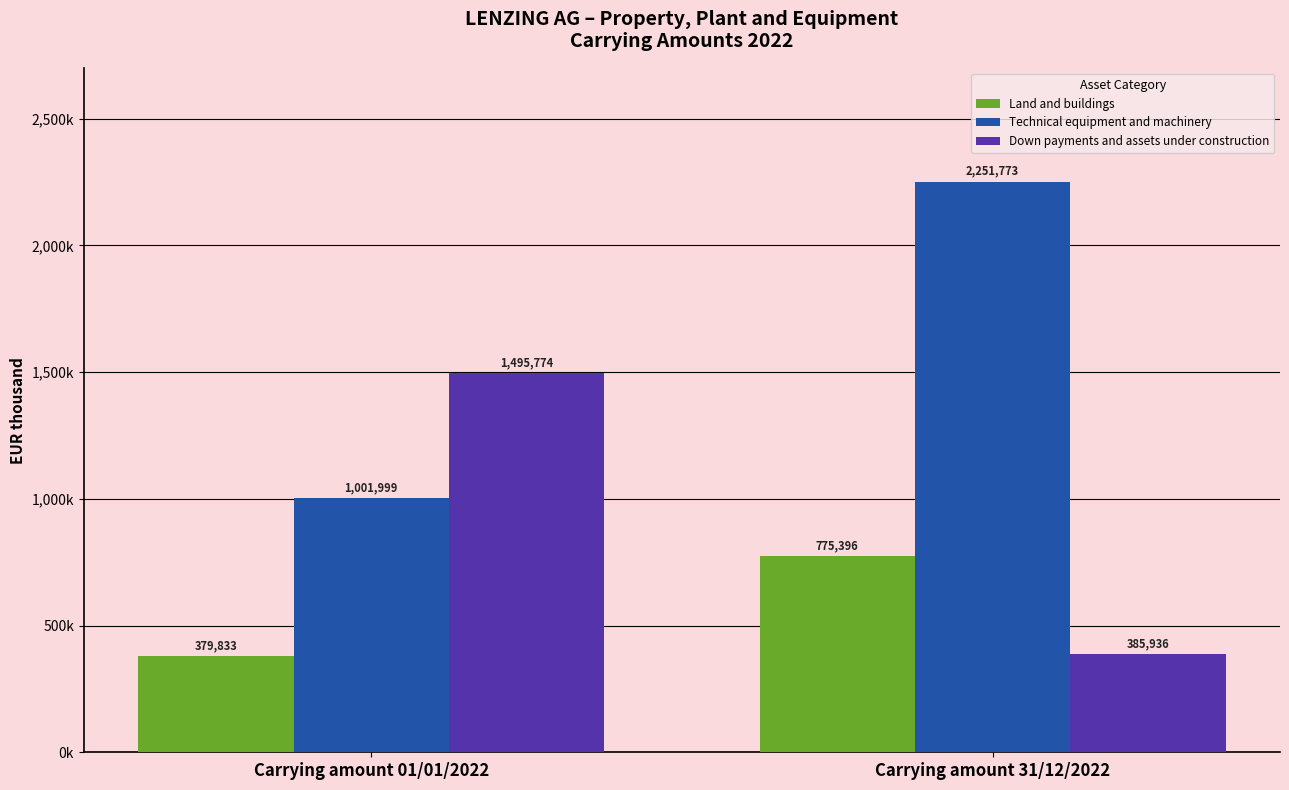

At how many categories does at least one series exceed 2139103?

1